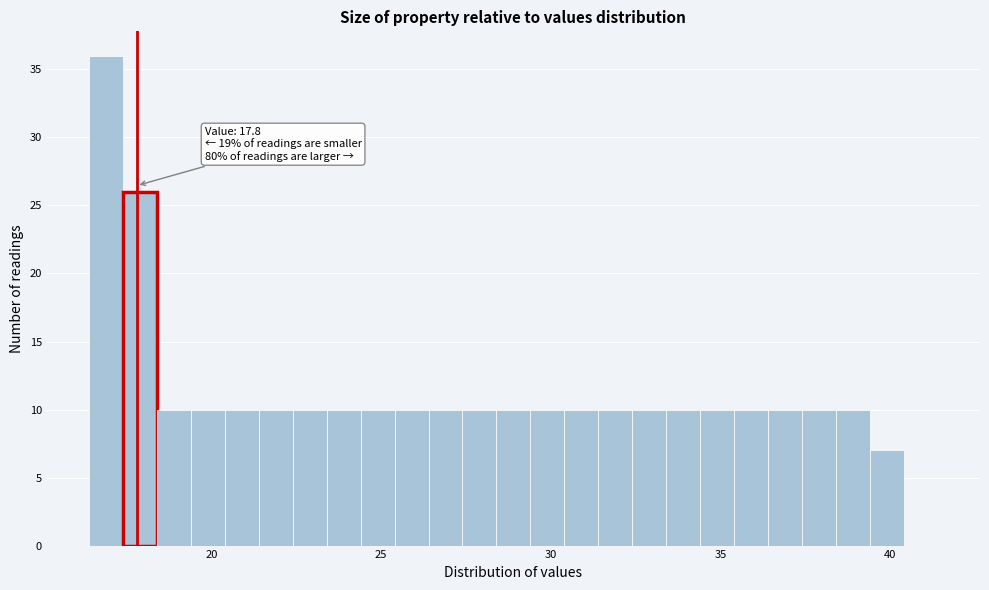

Read against the x-axis, roughly where is the centre of the tallest bar?

17.0